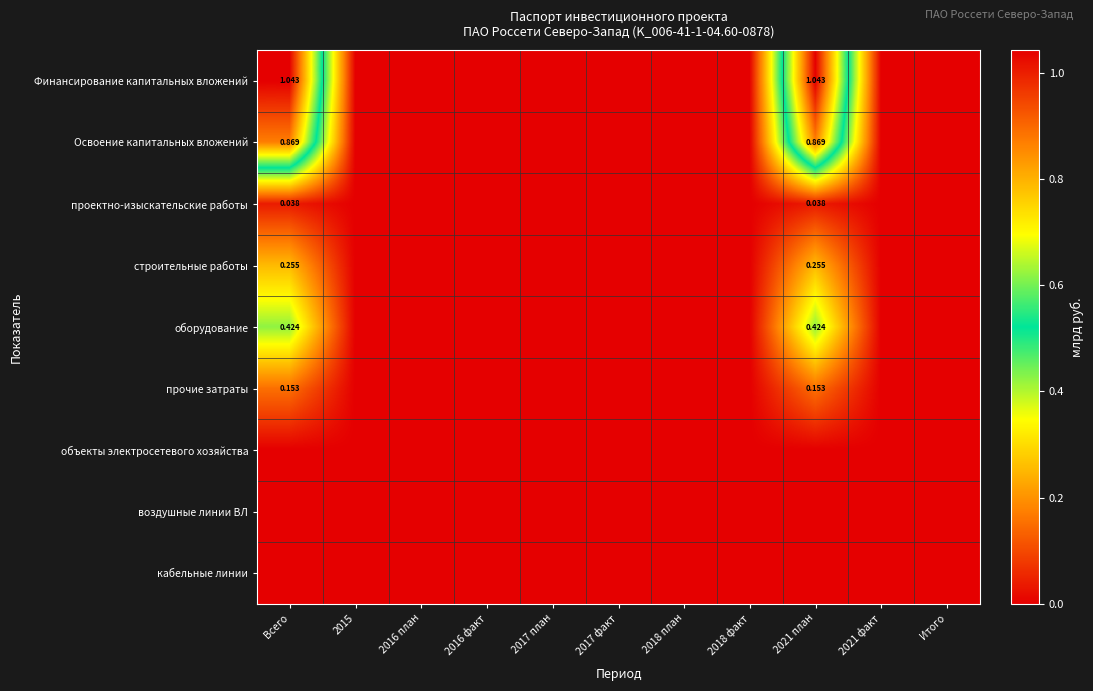

How many positive values does the проектно-изыскательские работы series have?

2